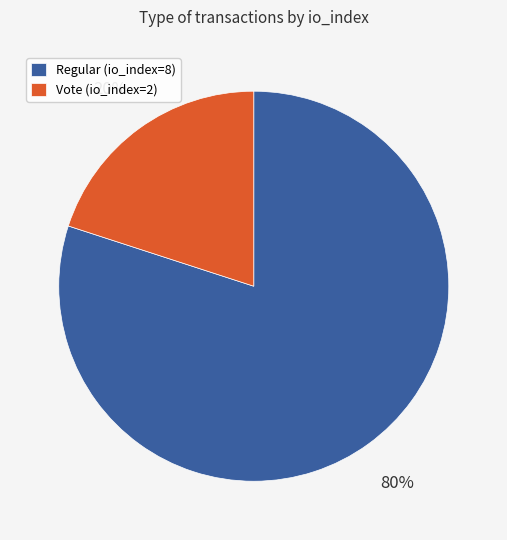

Which slice represents more than half of the pie?

Regular (io_index=8)